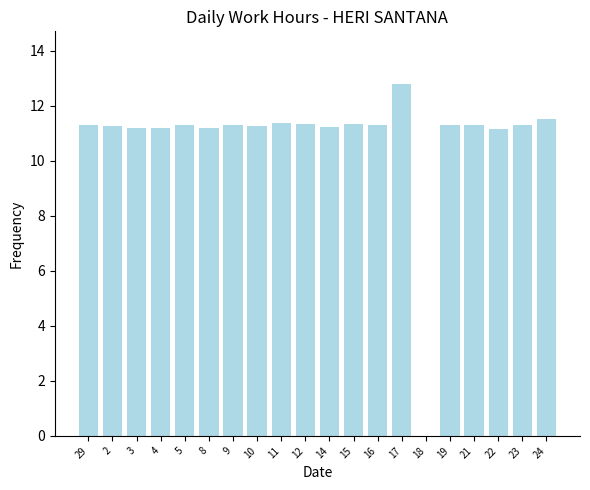

Does the chart contain stacked bars?

No